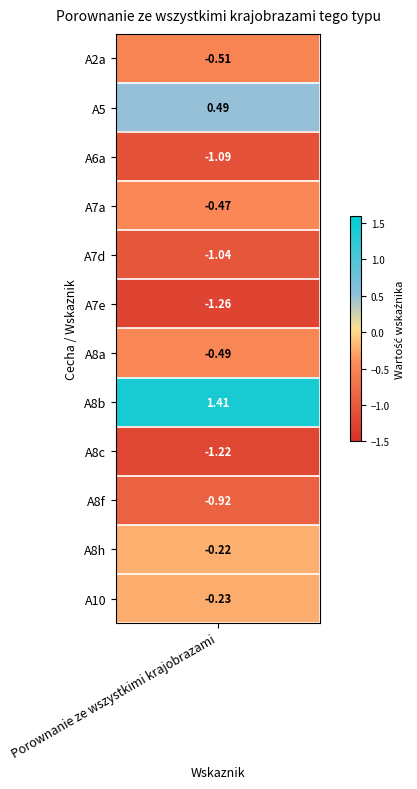

At which label does the data first exceed 0?

A5